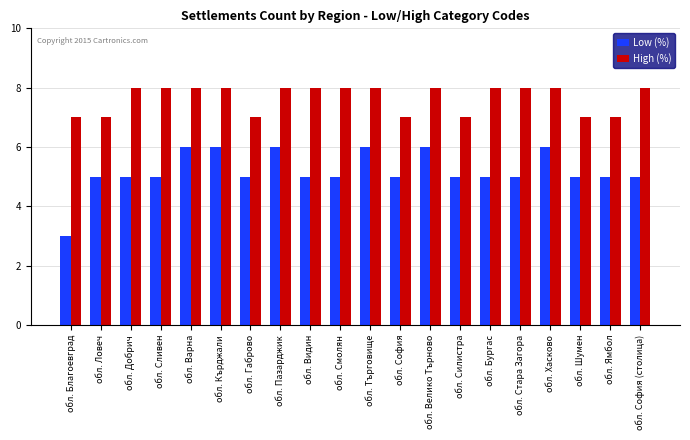

Reading left to right, list all the values displayed in this chart.

Low (%): обл. Благоевград=3	обл. Ловеч=5	обл. Добрич=5	обл. Сливен=5	обл. Варна=6	обл. Кърджали=6	обл. Габрово=5	обл. Пазарджик=6	обл. Видин=5	обл. Смолян=5	обл. Търговище=6	обл. София=5	обл. Велико Търново=6	обл. Силистра=5	обл. Бургас=5	обл. Стара Загора=5	обл. Хасково=6	обл. Шумен=5	обл. Ямбол=5	обл. София (столица)=5
High (%): обл. Благоевград=7	обл. Ловеч=7	обл. Добрич=8	обл. Сливен=8	обл. Варна=8	обл. Кърджали=8	обл. Габрово=7	обл. Пазарджик=8	обл. Видин=8	обл. Смолян=8	обл. Търговище=8	обл. София=7	обл. Велико Търново=8	обл. Силистра=7	обл. Бургас=8	обл. Стара Загора=8	обл. Хасково=8	обл. Шумен=7	обл. Ямбол=7	обл. София (столица)=8